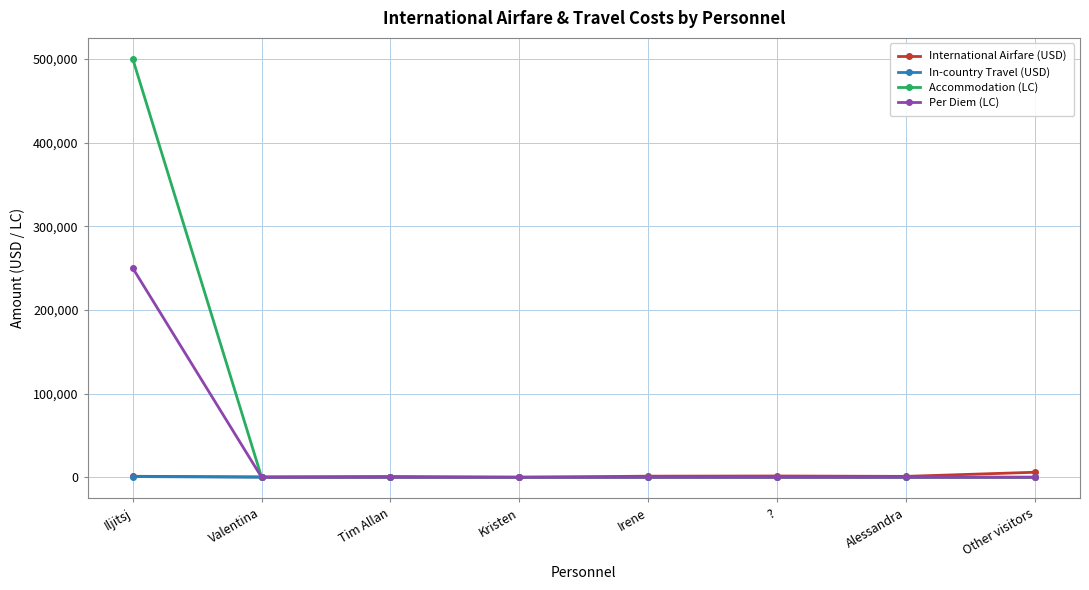

What is the average value of the Per Diem (LC) series?

31250.0